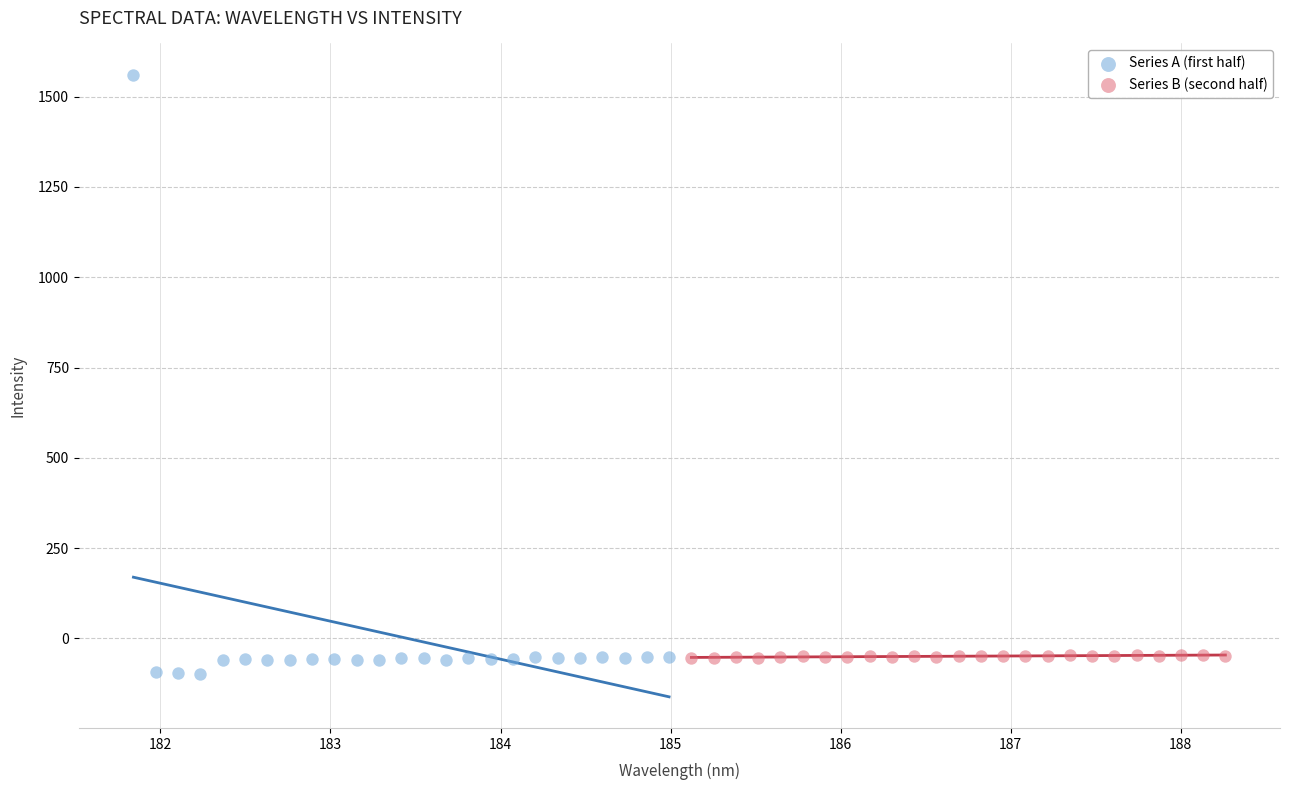

Which series contains the lowest Y value?

Series A (first half)